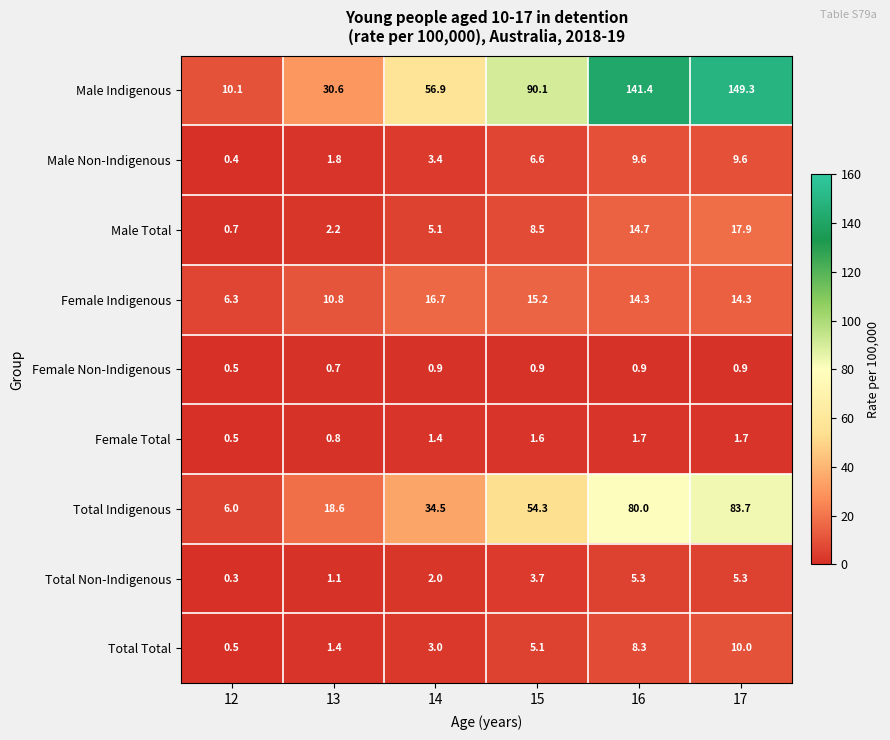

At which category is the sum across all series the highest?

17